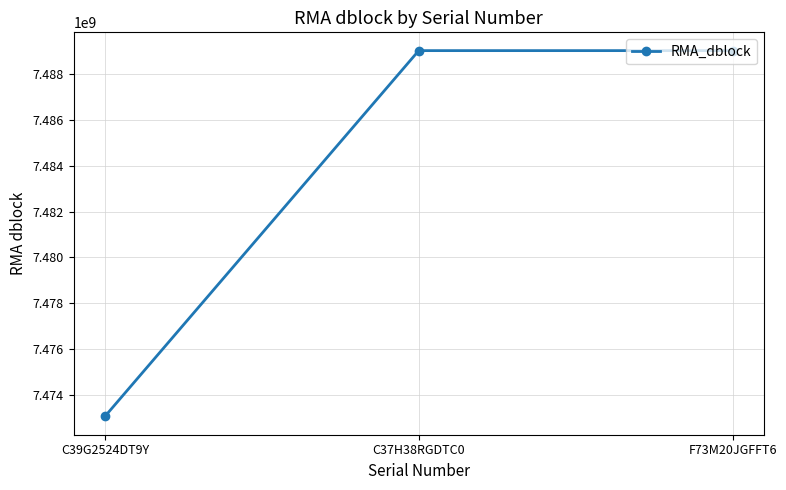

What is the sum of the values at F73M20JGFFT6 and C37H38RGDTC0?

14978073303